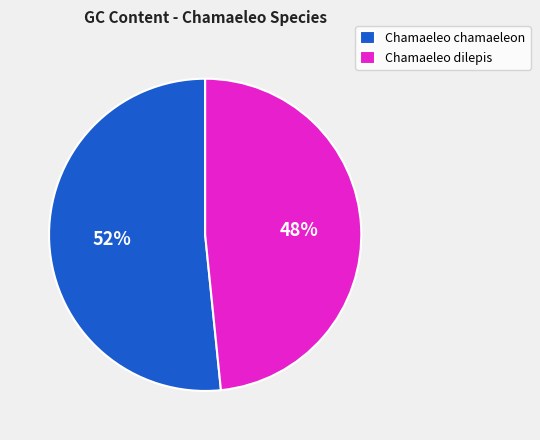

True or false: Chamaeleo dilepis accounts for 63% of the total.

False